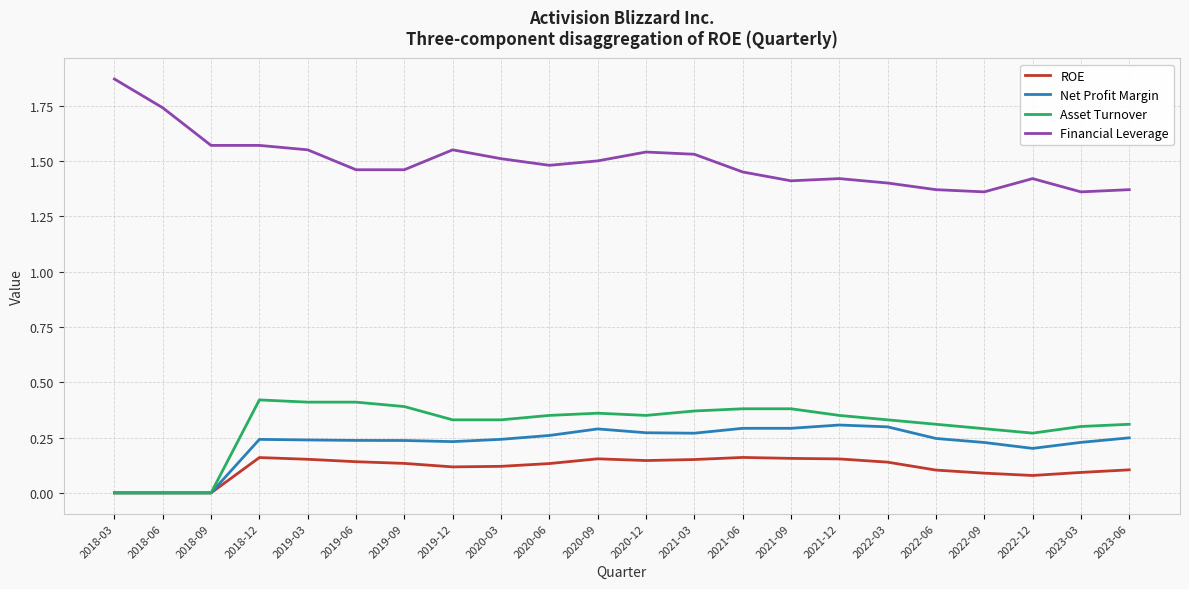

At which category does the chart reach its peak across all series?

2018-03